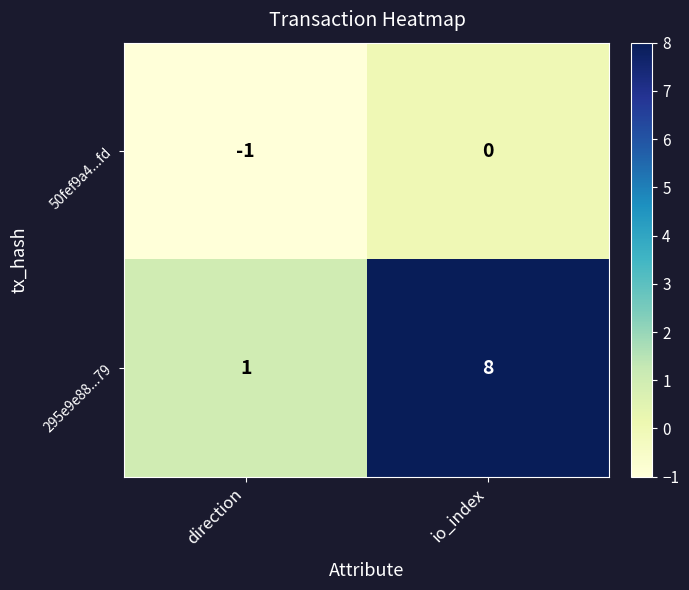

What is the spread (max minus min) of values at direction?

2